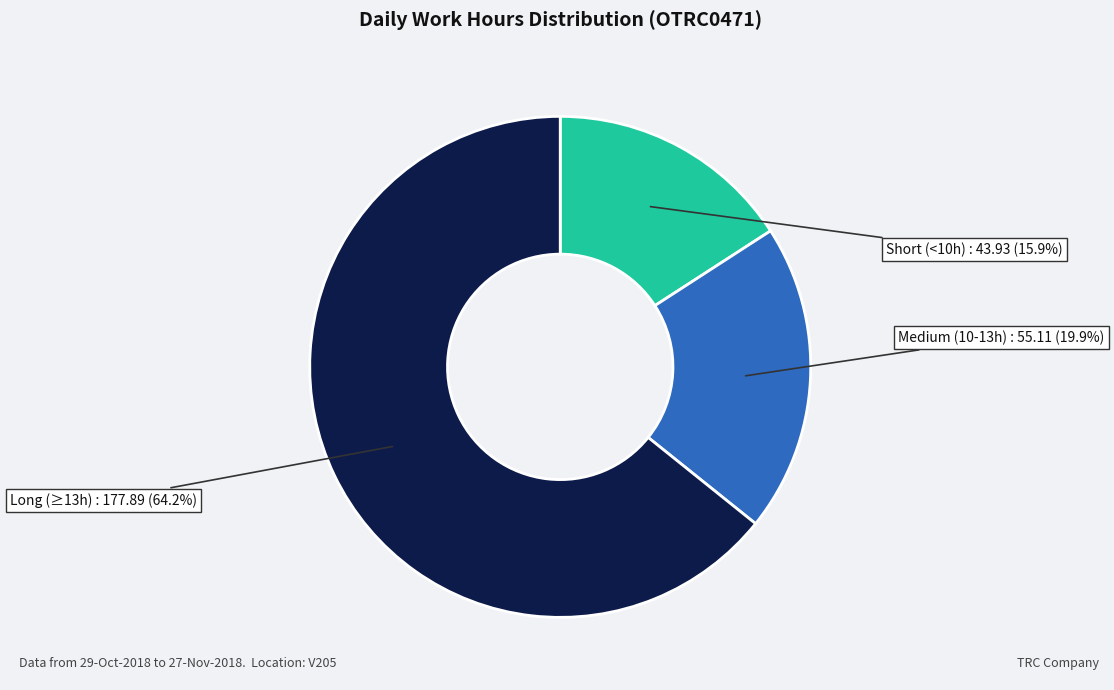

Is there any slice that represents more than half of the pie?

Yes